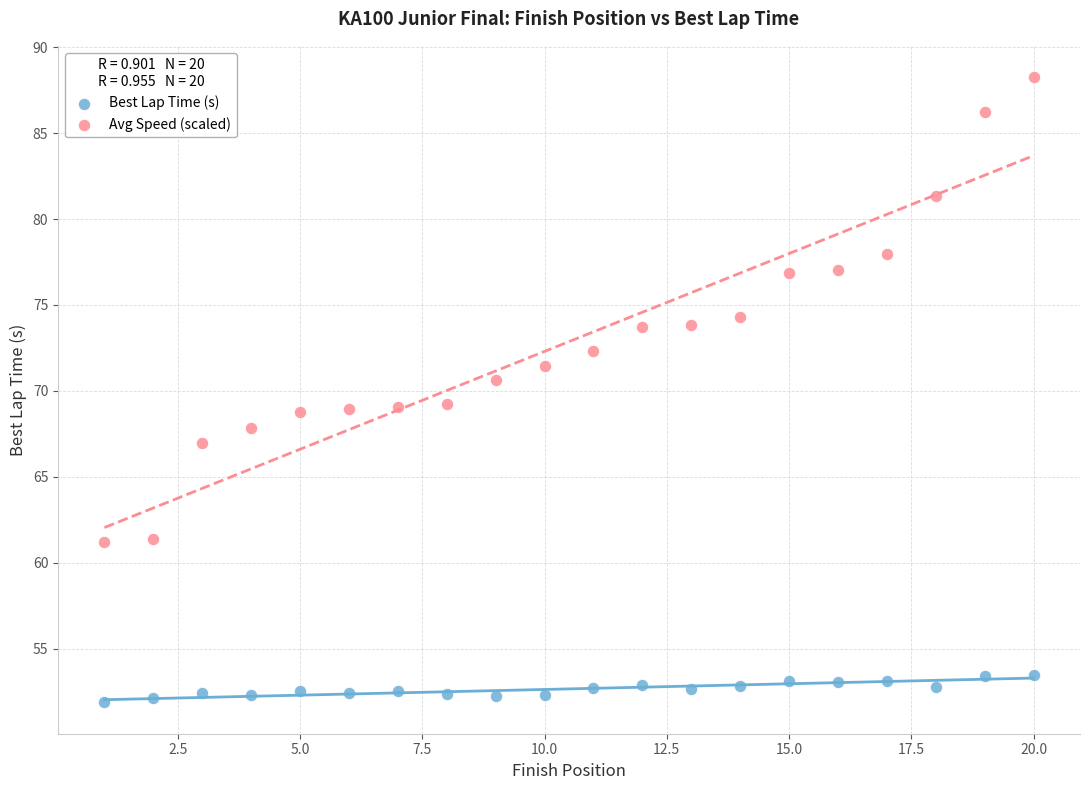

Across all data points, what is the range of X values (max minus min)?

19.0